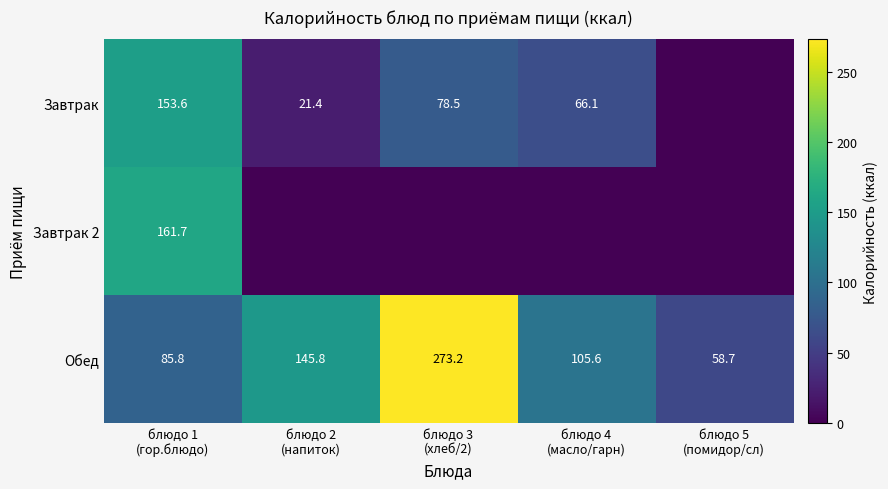

At how many categories does at least one series exceed 142?

3